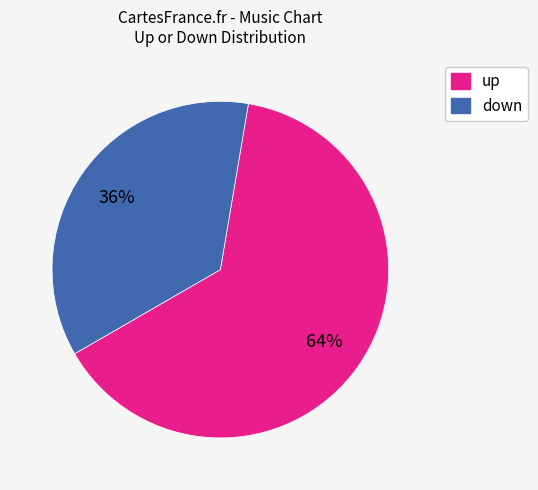

To the nearest percent, what is the difference between the up and down slice percentages?

28%